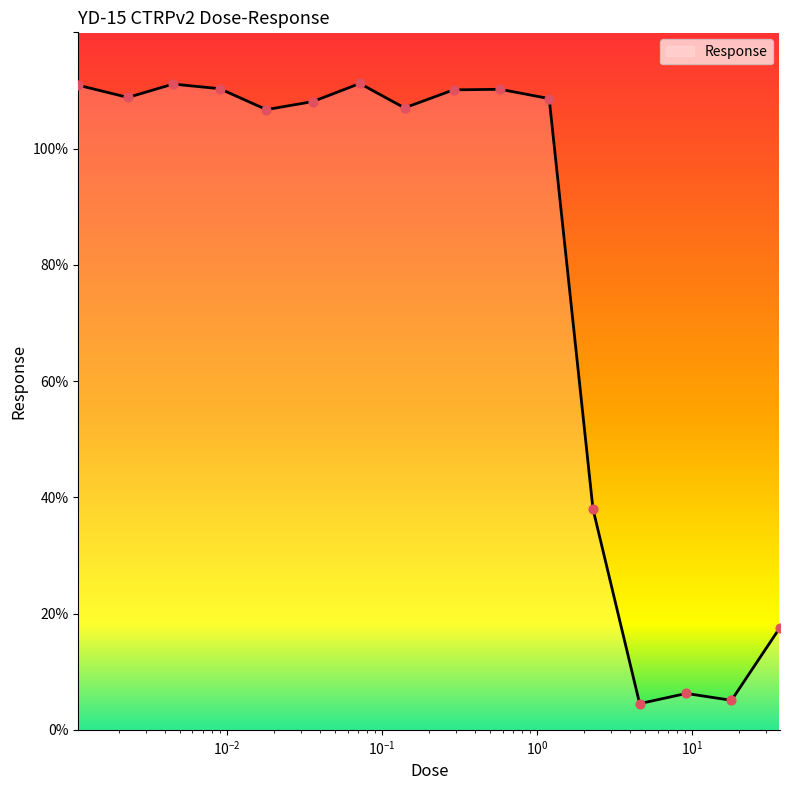

What is the minimum value shown in the chart?

4.5